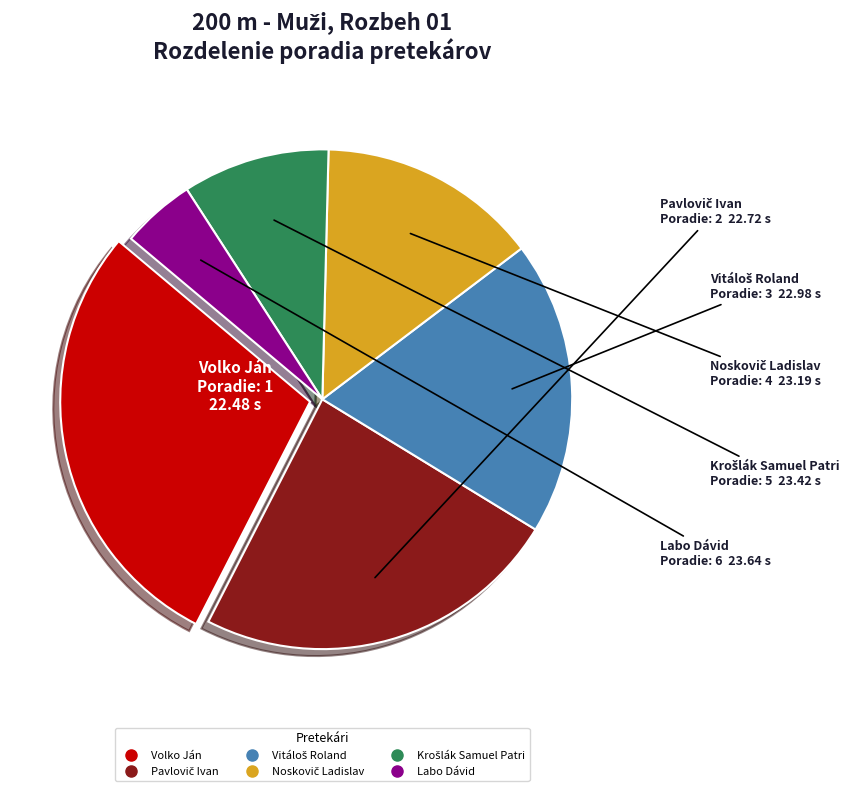

The Labo Dávid slice represents 5% of the pie. True or false?

True